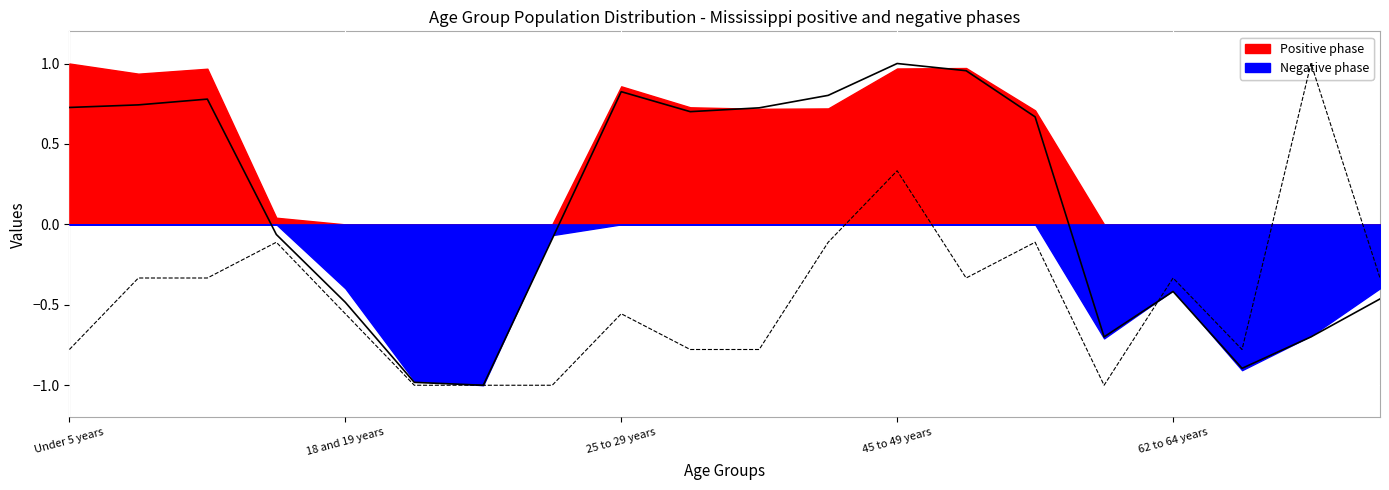

List the labels in order of value, smallest first.

5, 6, 7, 15, Under 5 years, 9, 10, 17, 62 to 64 years, 8, 18 and 19 years, 25 to 29 years, 13, 16, 19, 45 to 49 years, 11, 14, 12, 18